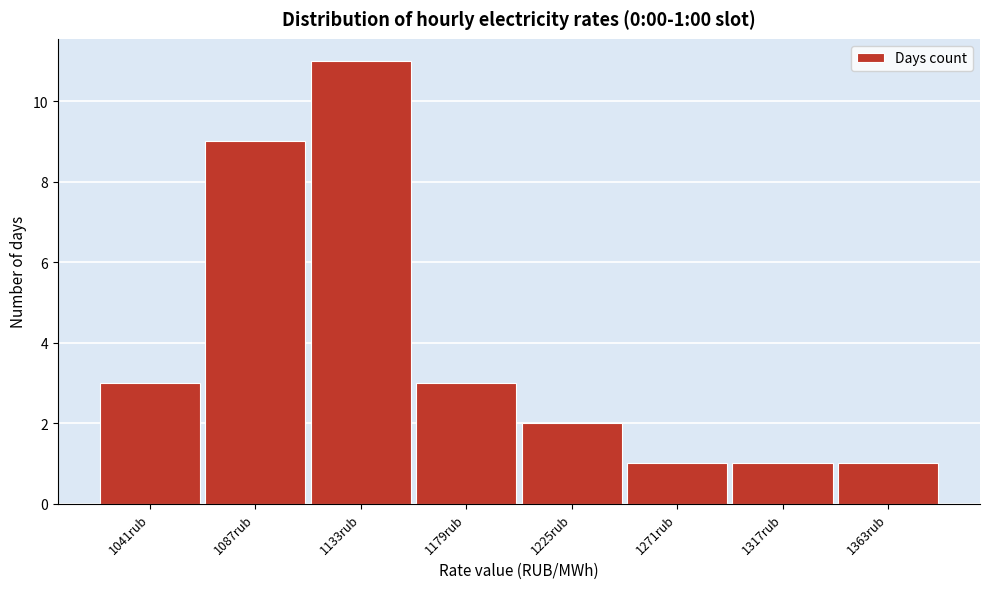

Which range on the x-axis has the tallest bar?

1110 to 1155